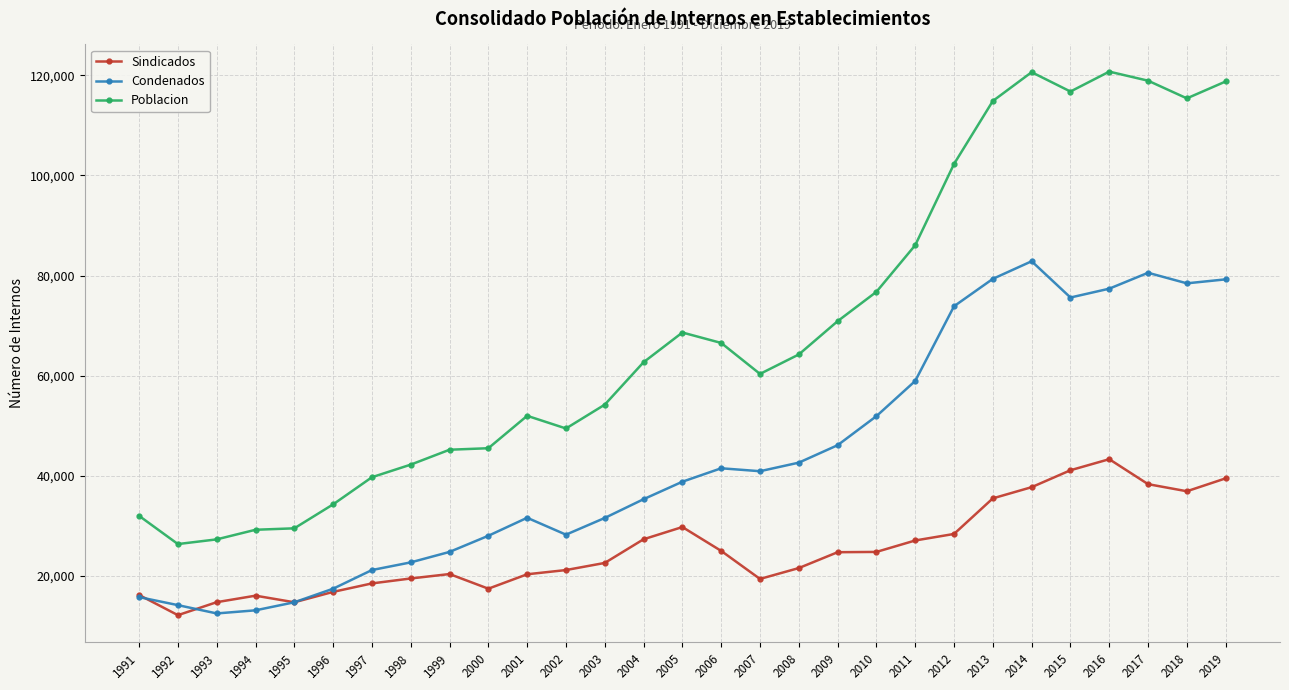

True or false: Sindicados has more than 0 points higher than both neighbors.

True